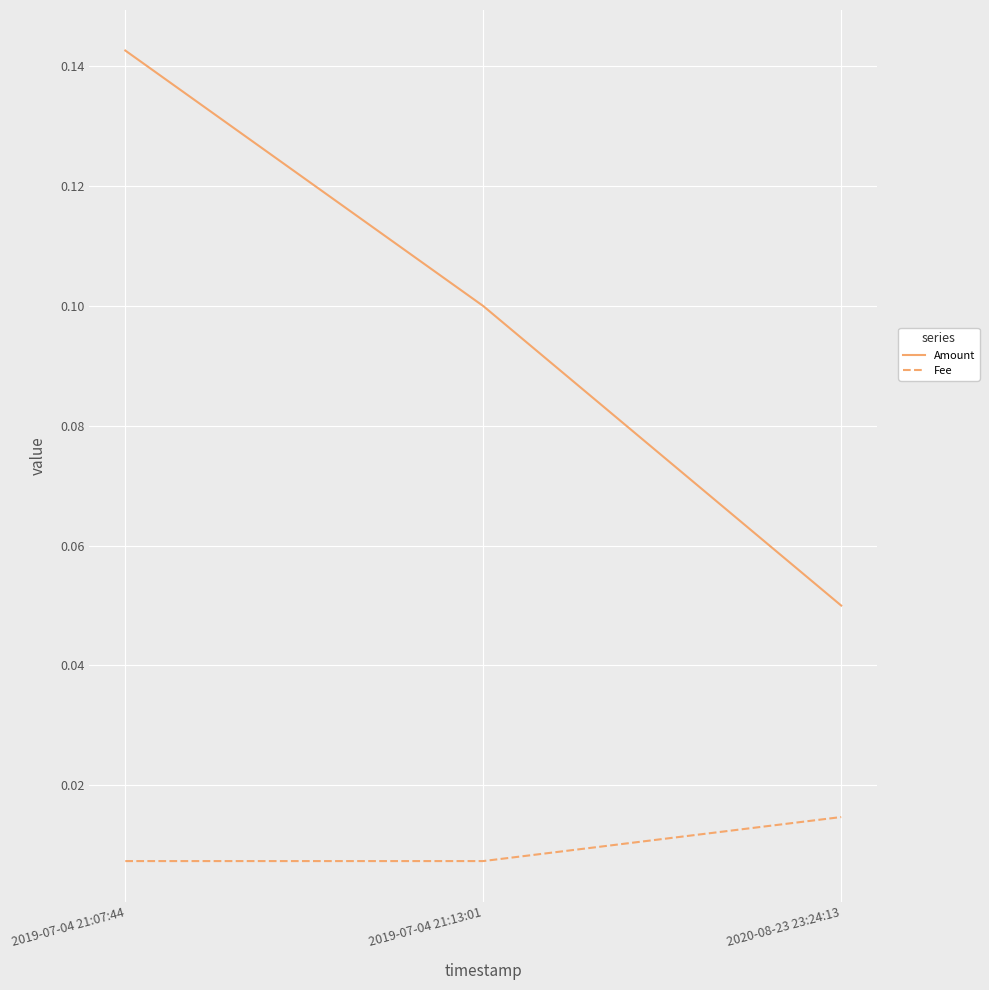

What is the sum of all Amount values?

0.3